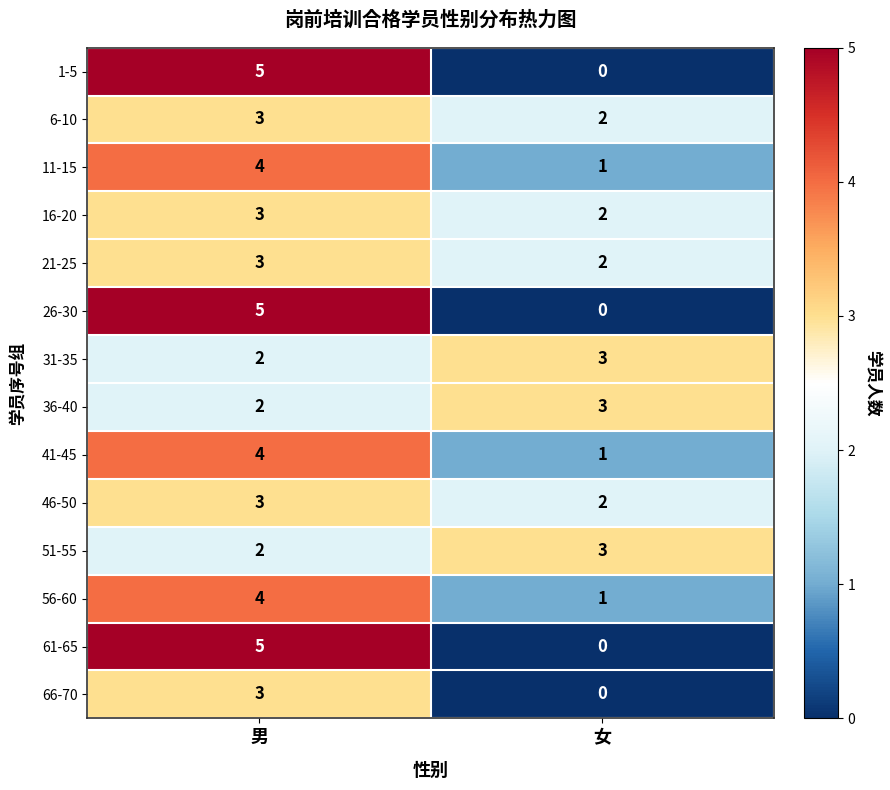

Is it true that 41-45 equals 2 at 女?

False